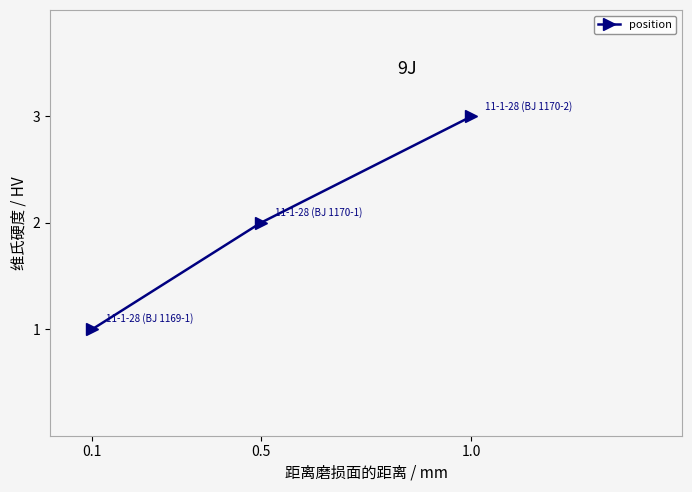

Which has a higher value, 0.5 or 1.0?

1.0